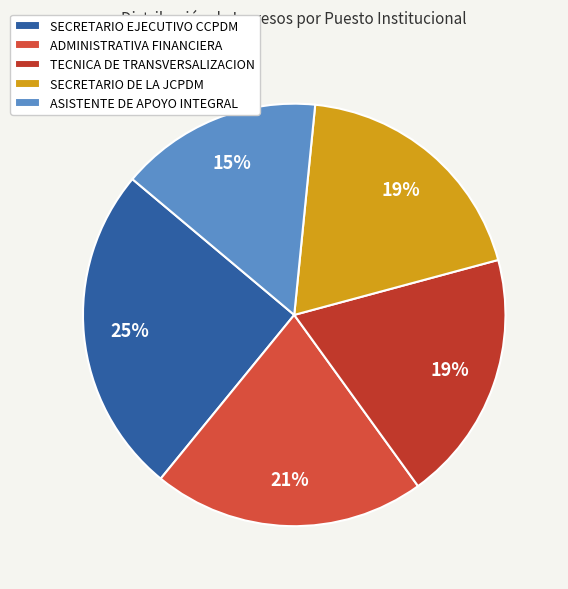

Which slice is the smallest?

ASISTENTE DE APOYO INTEGRAL